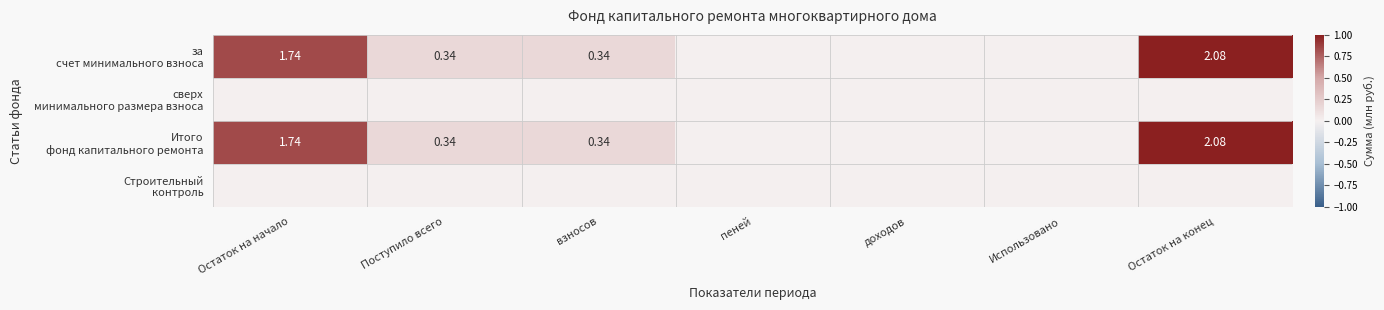

Which has a higher value, доходов or Остаток на конец?

Остаток на конец